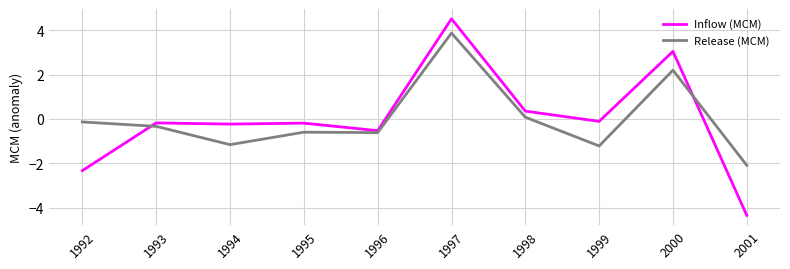

In Release (MCM), how many points are lower than both neighbors (excluding endpoints)?

3